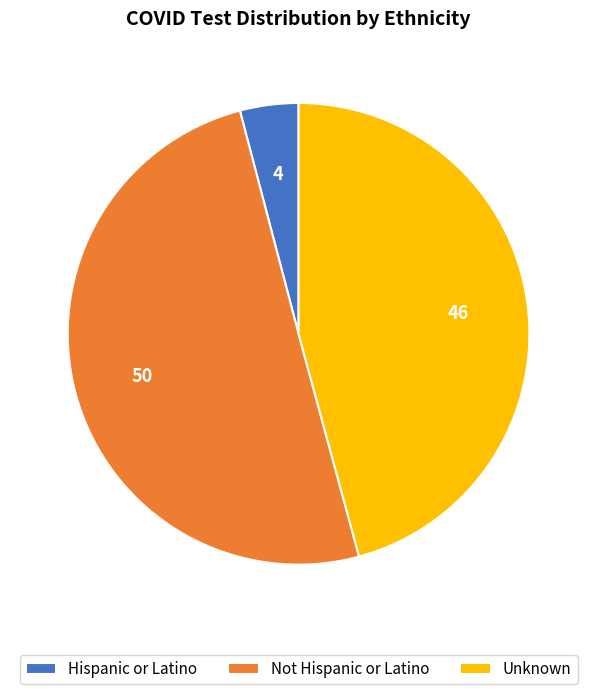

Which has a higher value, Unknown or Not Hispanic or Latino?

Not Hispanic or Latino